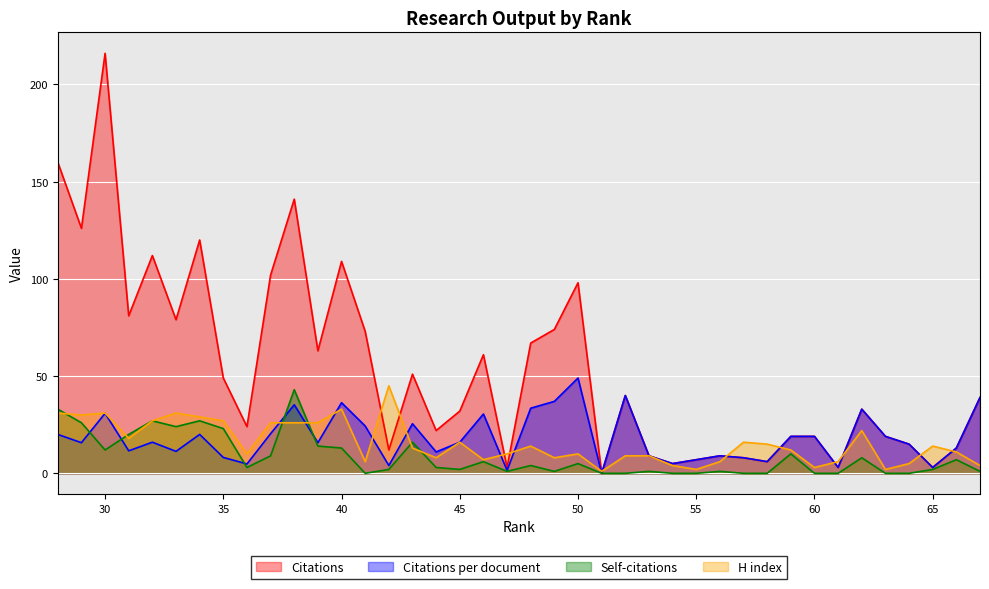

How many interior local peaks does the Self-citations series have?

12